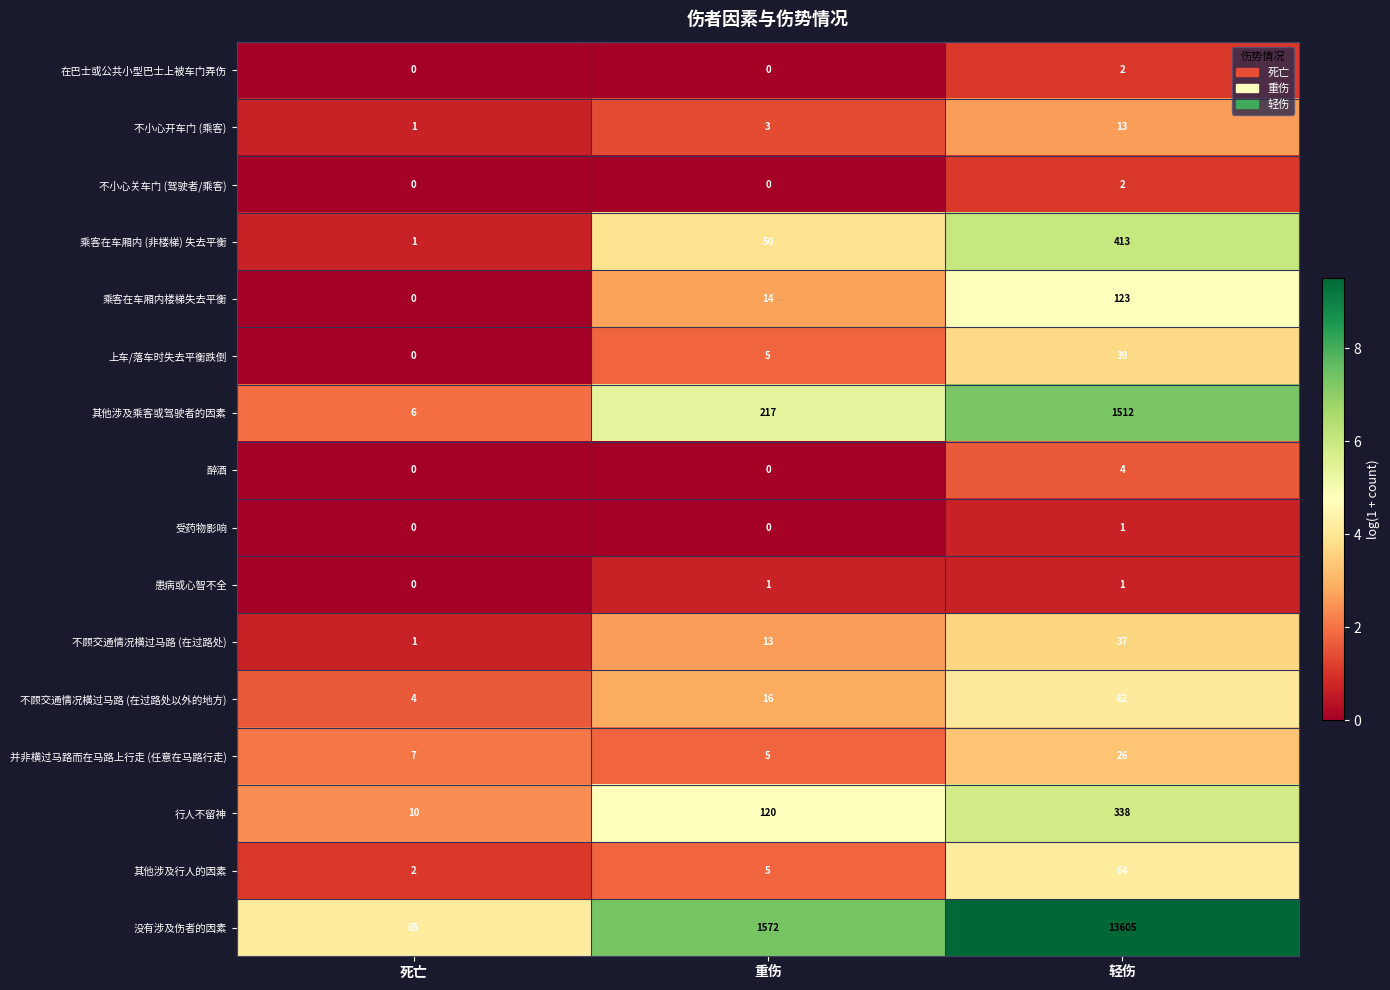

The value of 其他涉及乘客或驾驶者的因素 at 死亡 is 2. True or false?

False